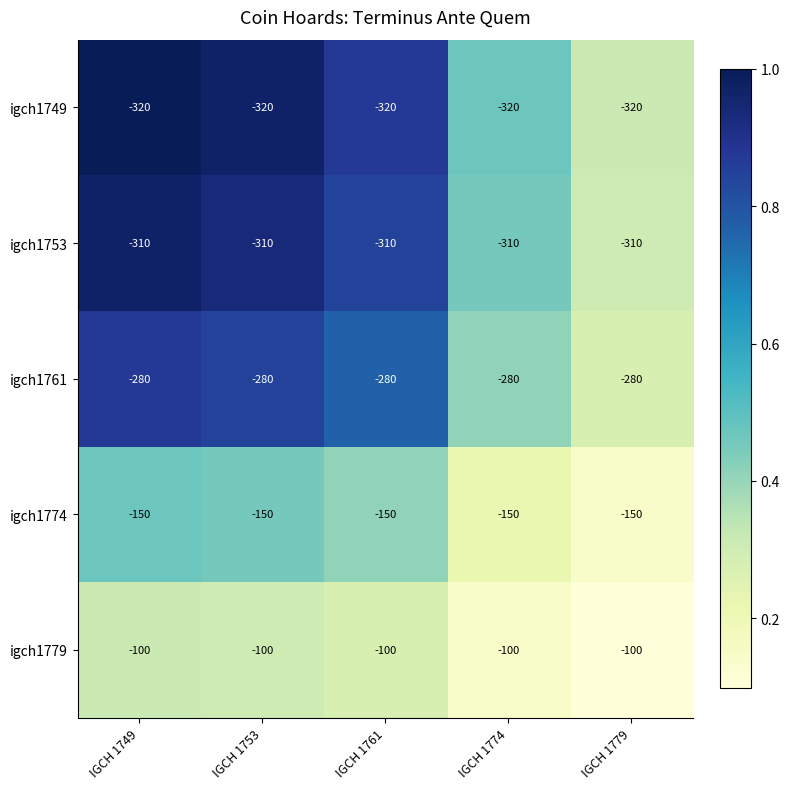

What is the approximate value of igch1753 at IGCH 1753?

-310